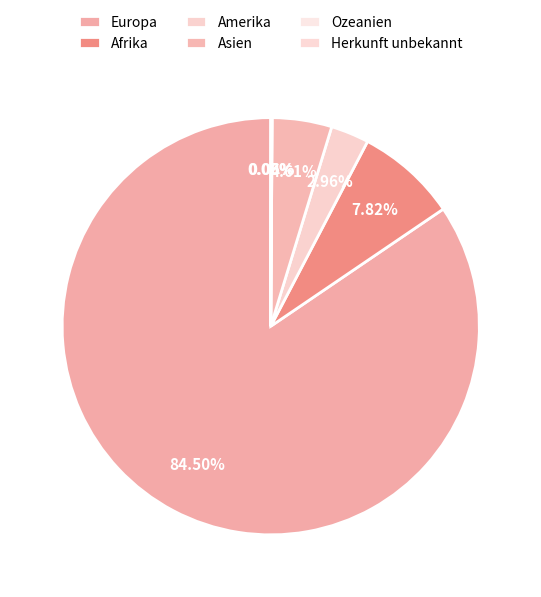

To the nearest percent, what is the difference between the Afrika and Amerika slice percentages?

5%